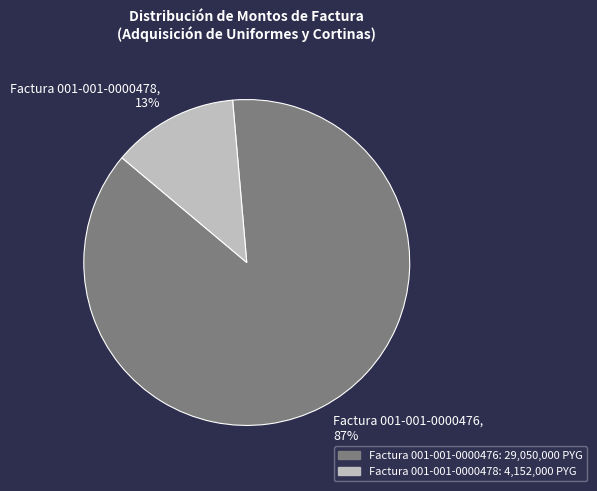

What is the largest slice in the pie chart?

Factura 001-001-0000476